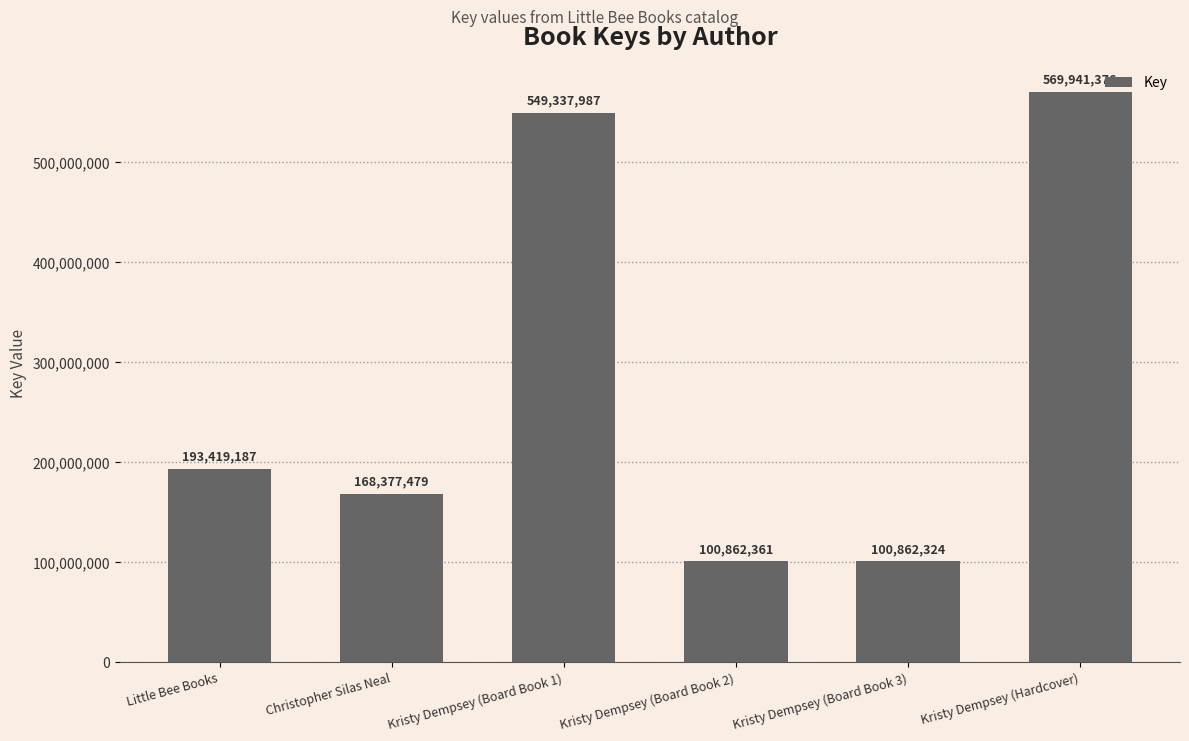

Reading right to left, transcribe all the data shown in this chart.

Kristy Dempsey (Hardcover)=569941376	Kristy Dempsey (Board Book 3)=100862324	Kristy Dempsey (Board Book 2)=100862361	Kristy Dempsey (Board Book 1)=549337987	Christopher Silas Neal=168377479	Little Bee Books=193419187